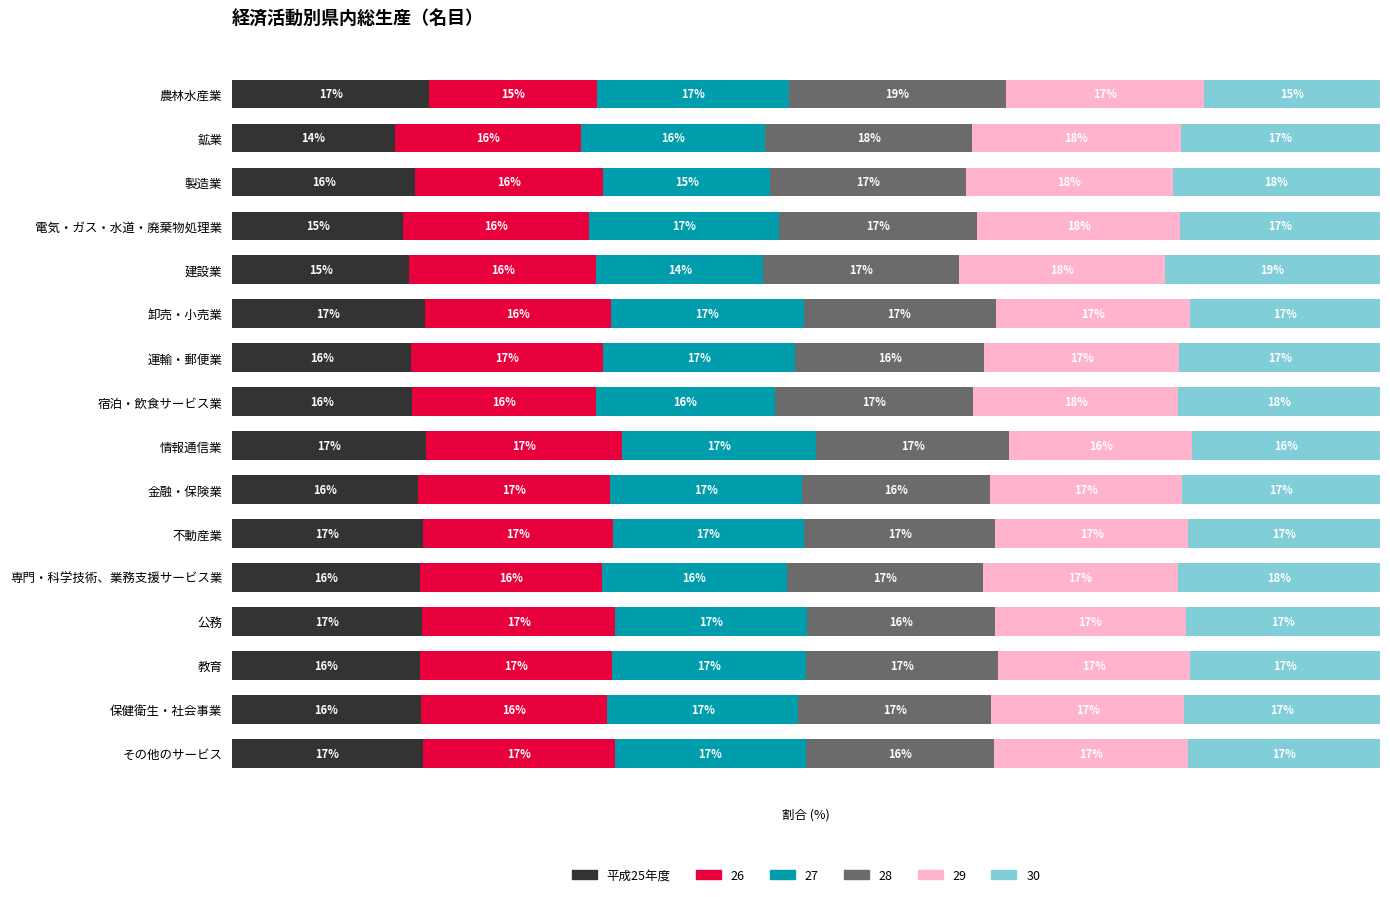

At which label does 平成25年度 reach its minimum?

鉱業